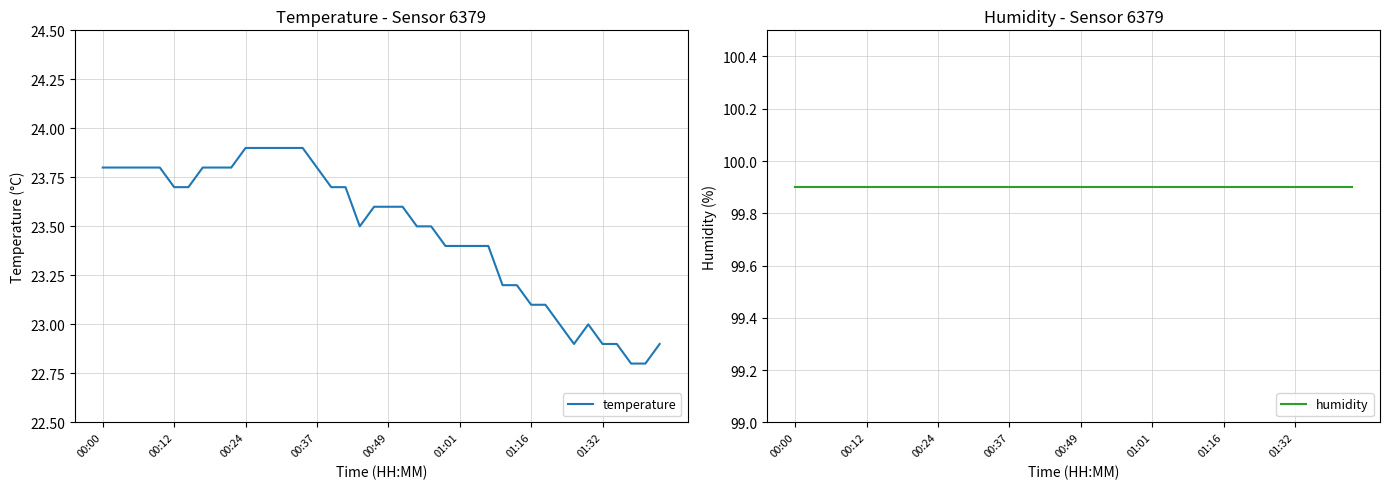

True or false: temperature has more than 0 interior local peaks.

True